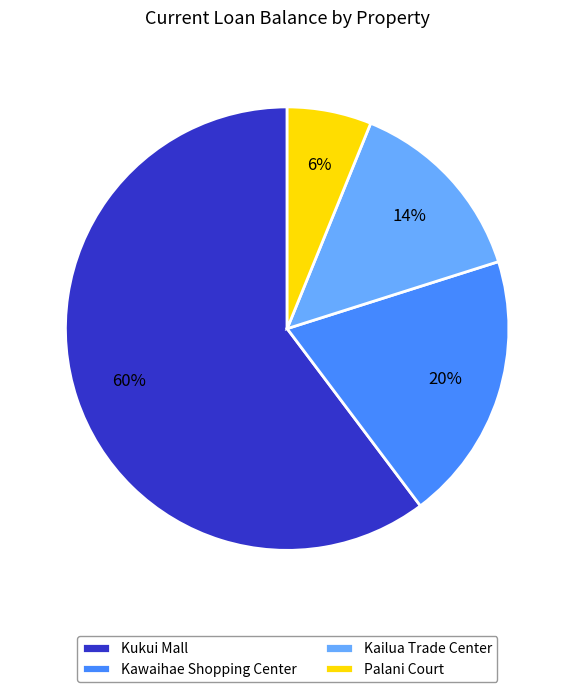

To the nearest percent, what portion does Palani Court represent?

6%